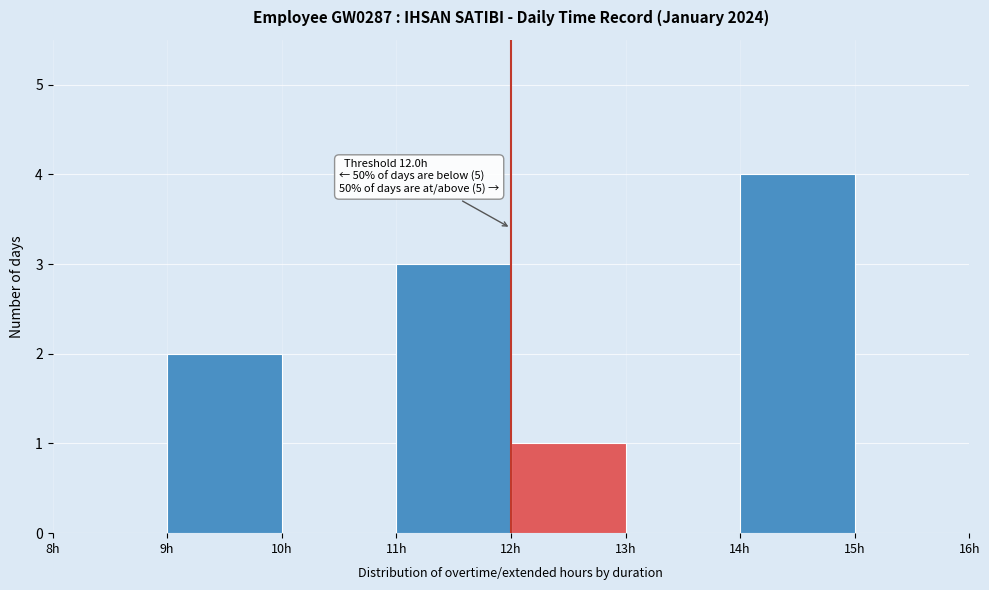

Which range on the x-axis has the tallest bar?

14 to 15